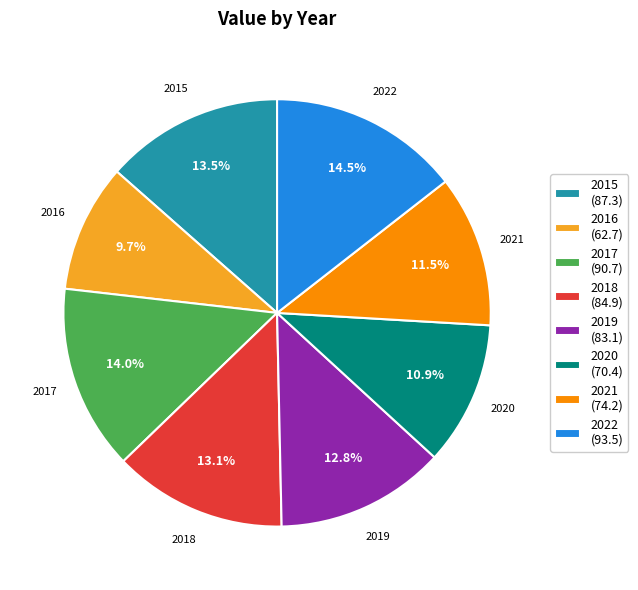

What is the ratio of the value at 2021 (74.2) to the value at 2022 (93.5)?

0.8